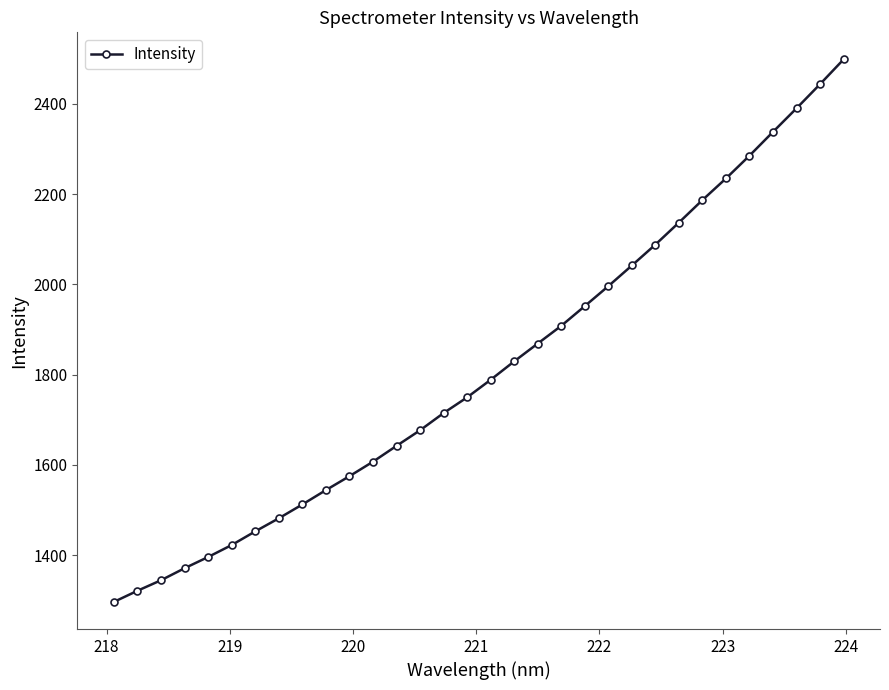

True or false: the data has more than 2 interior local peaks.

False